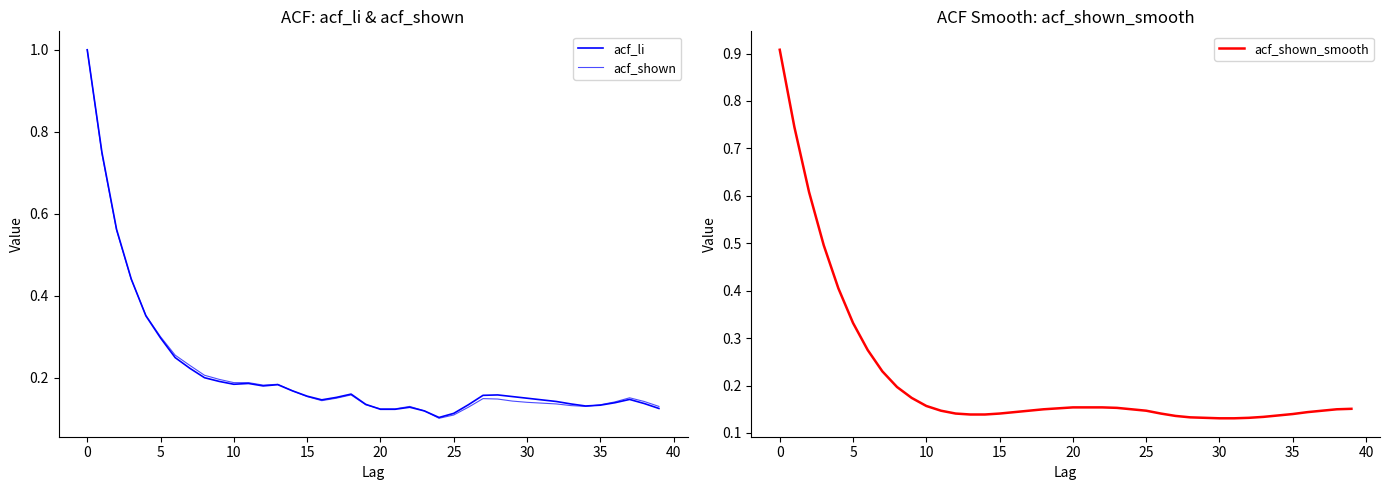

Does the chart display data point markers on the line(s)?

No